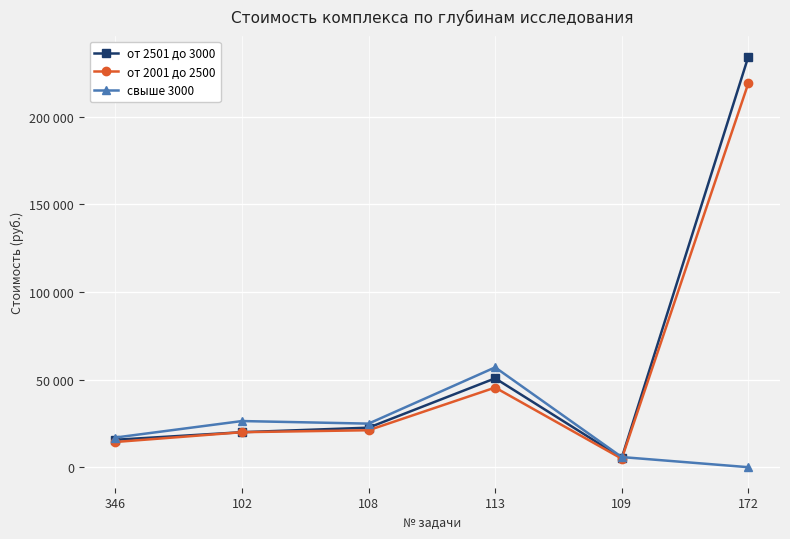

Is this an area chart (filled region under the line)?

No